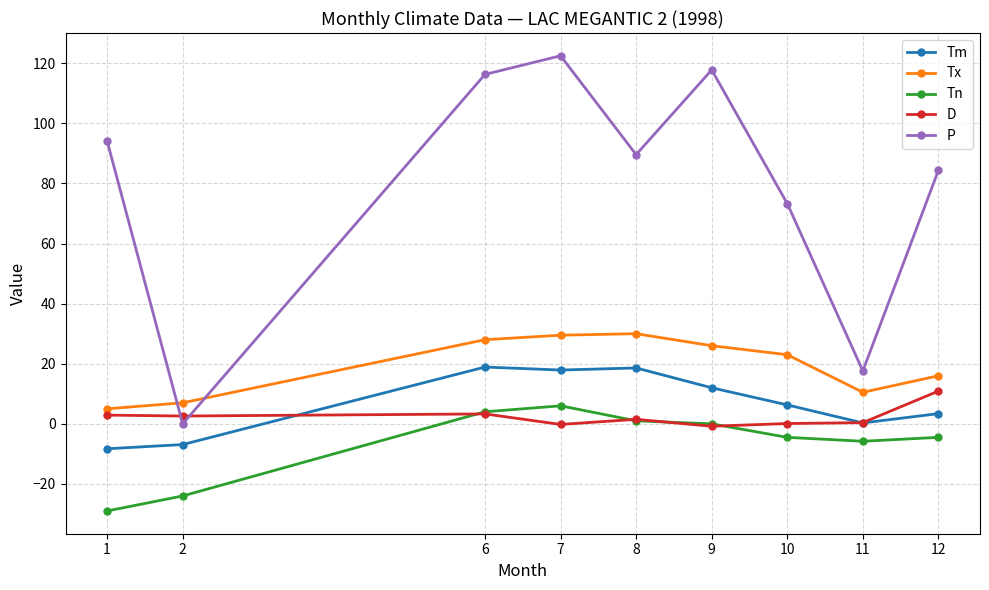

In P, how many points are higher than both neighbors (excluding endpoints)?

2